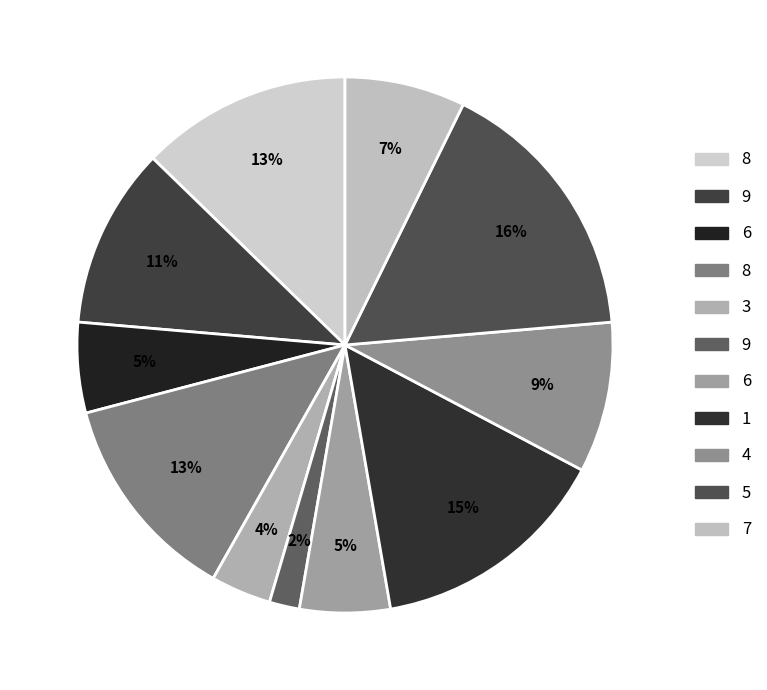

How many segments does this pie chart have?

11